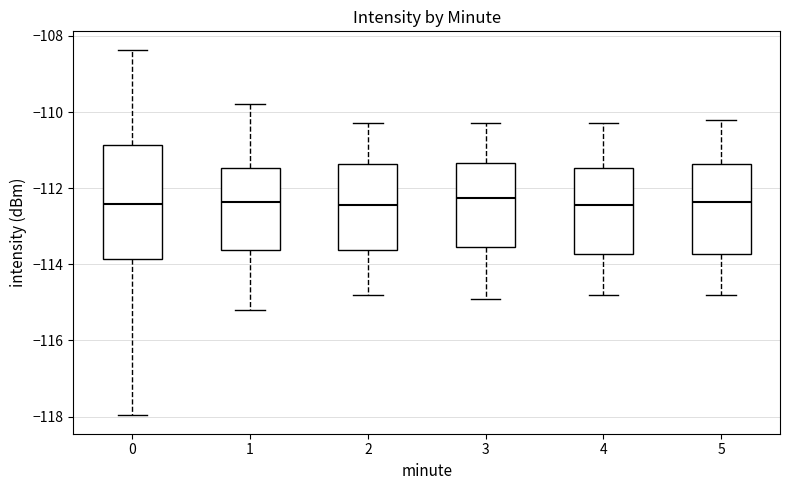

Reading left to right, read every box against the y-axis: the position of its median line, the range the box covers, and the ends of its whiskers. The values are not printed on the chart, so give them approximately, as read against the axis.

0: median -112.4, box -113.8 to -110.8, whiskers -118.0 to -108.4
1: median -112.4, box -113.6 to -111.4, whiskers -115.2 to -109.8
2: median -112.4, box -113.6 to -111.4, whiskers -114.8 to -110.2
3: median -112.2, box -113.6 to -111.4, whiskers -114.8 to -110.2
4: median -112.4, box -113.8 to -111.4, whiskers -114.8 to -110.2
5: median -112.4, box -113.8 to -111.4, whiskers -114.8 to -110.2